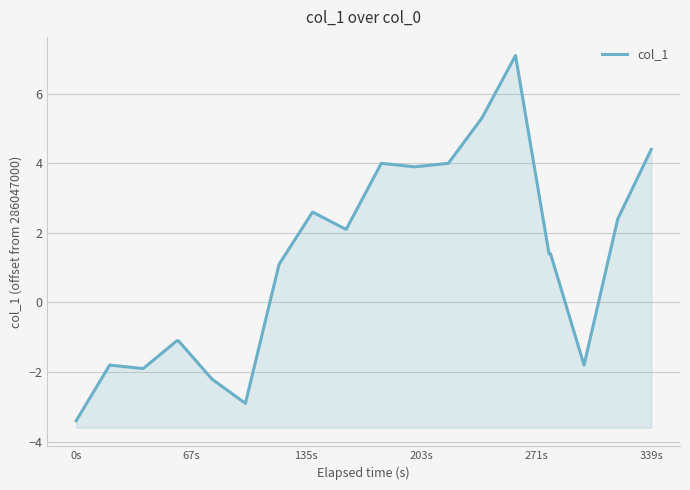

What is the sum of all values?

23.5